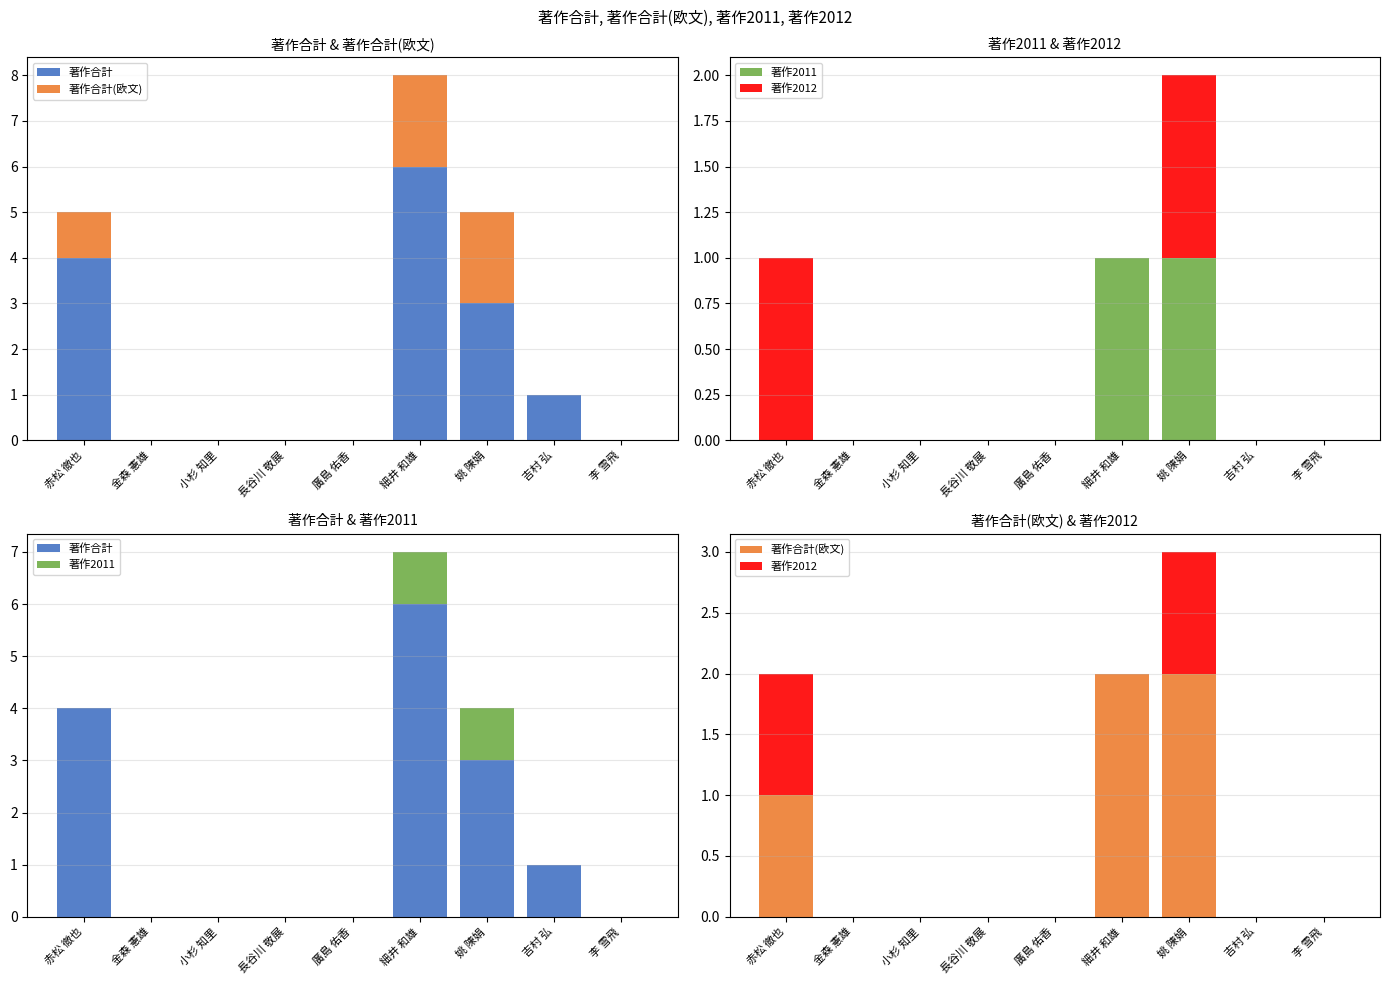

What is the label of the 3rd bar from the left?

小杉 知里